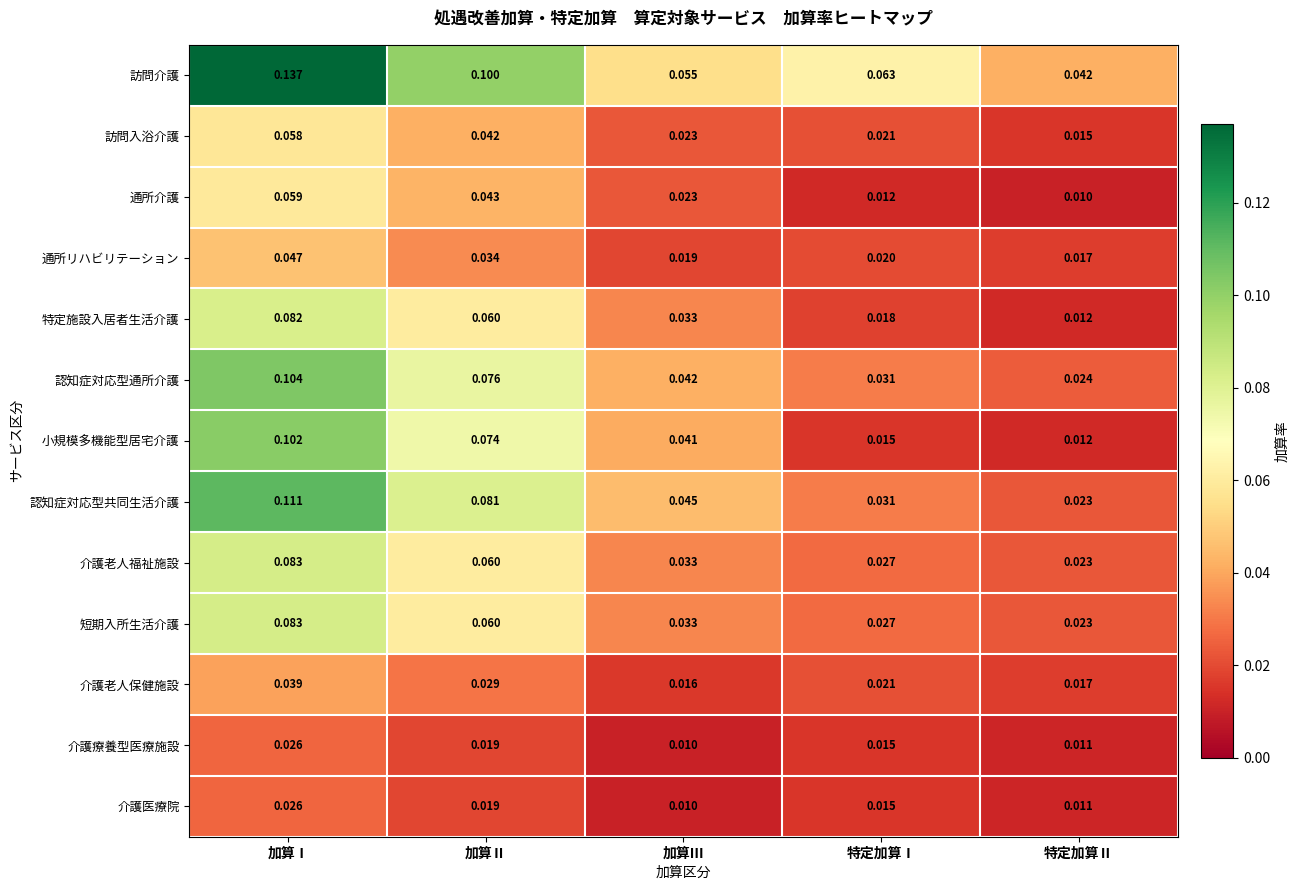

Which category has the highest value in the 訪問入浴介護 series?

加算Ⅰ